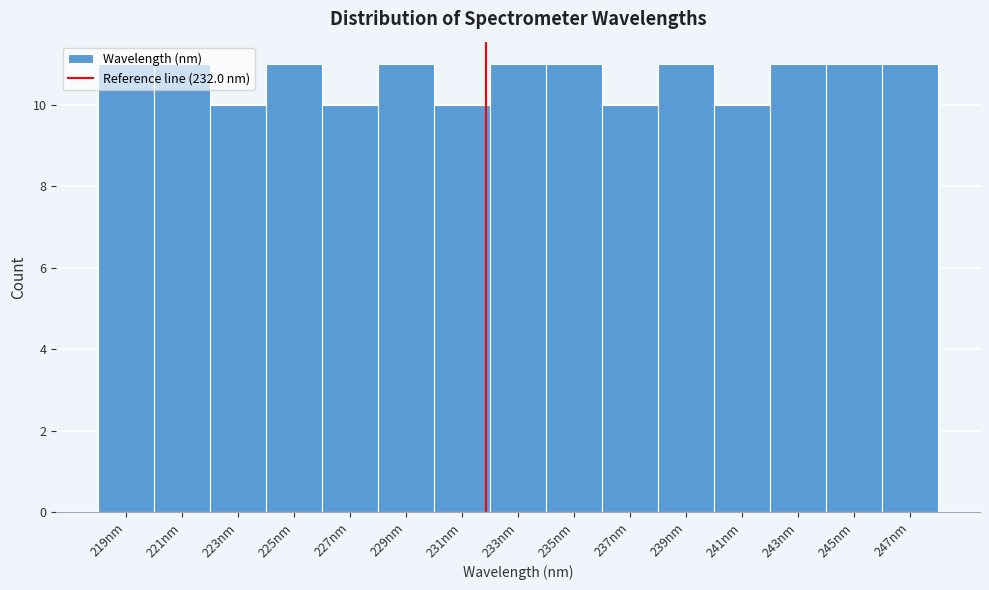

How tall is the bar that spans 222 to 224 on the x-axis? Neither the bar edges nor the heights are printed on the chart, so give them approximately, as read against the axes.

10